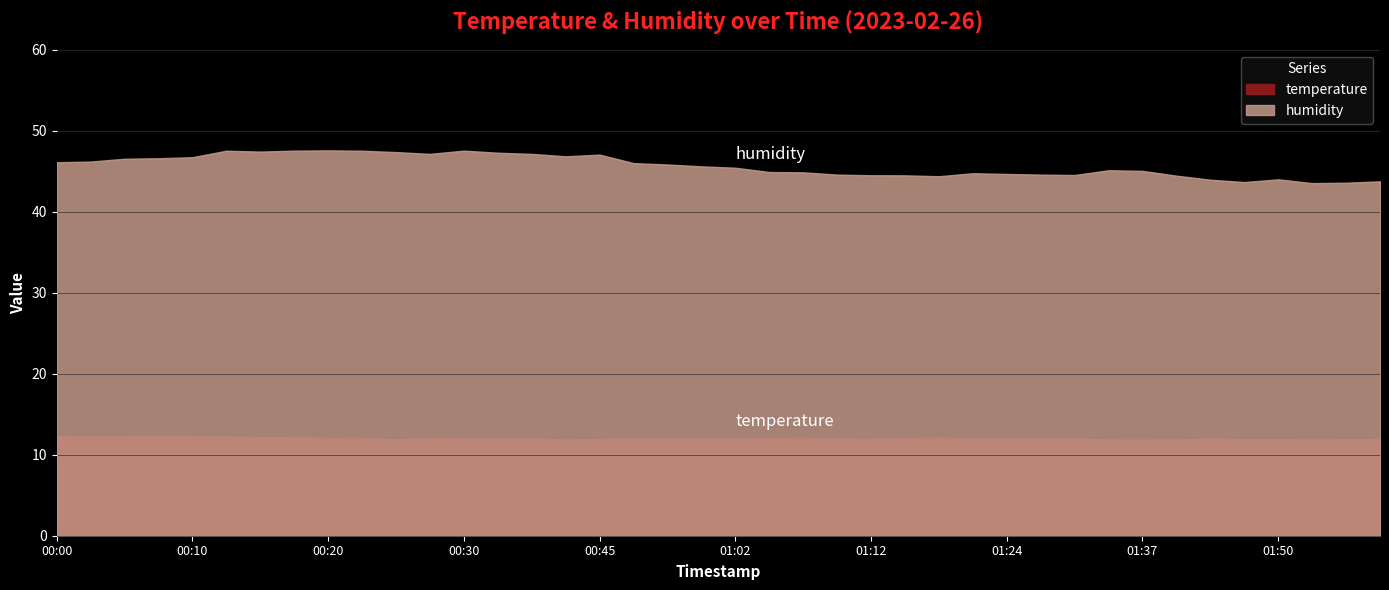

What are all the series names shown in the legend?

temperature, humidity